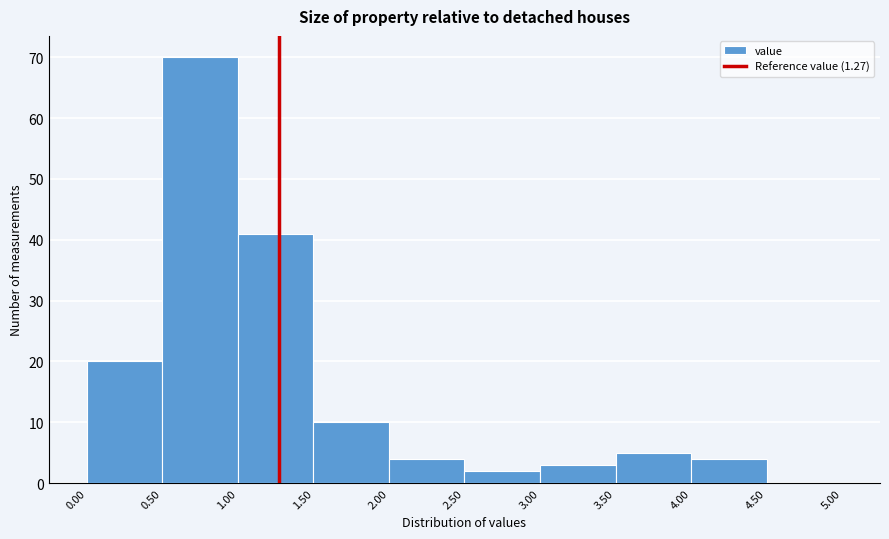

What is the height of the bar covering 0.50 to 1.00 on the x-axis? The values are not printed on the chart, so give them approximately, as read against the axis.

70